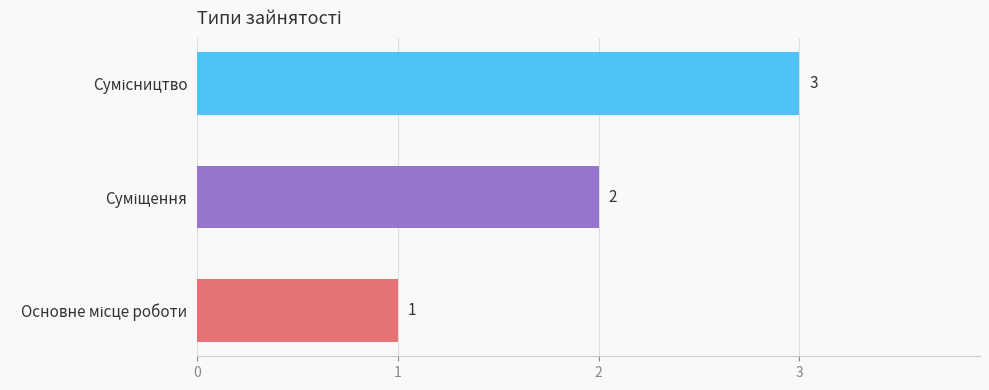

What is the maximum value shown in the chart?

3